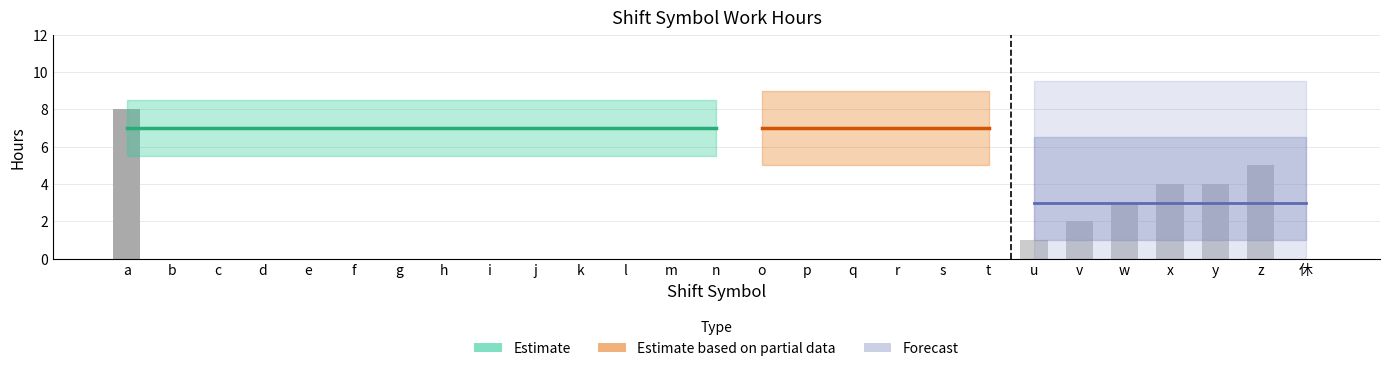

How many bars are there in total?

27